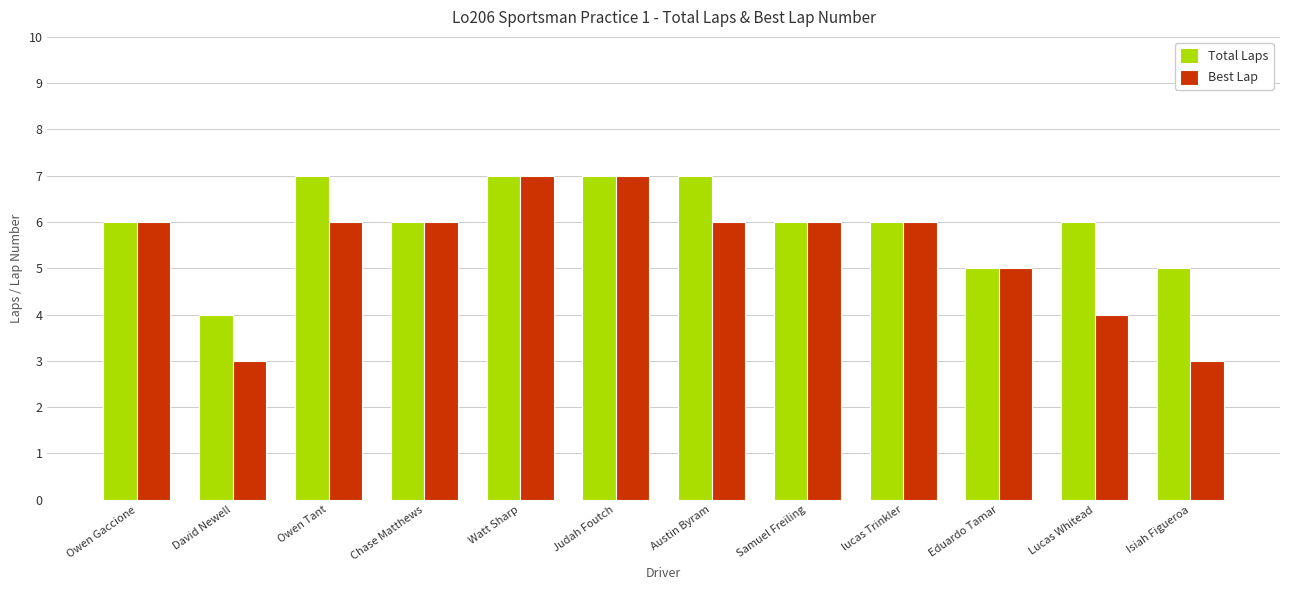

What is the maximum value shown in the chart?

7